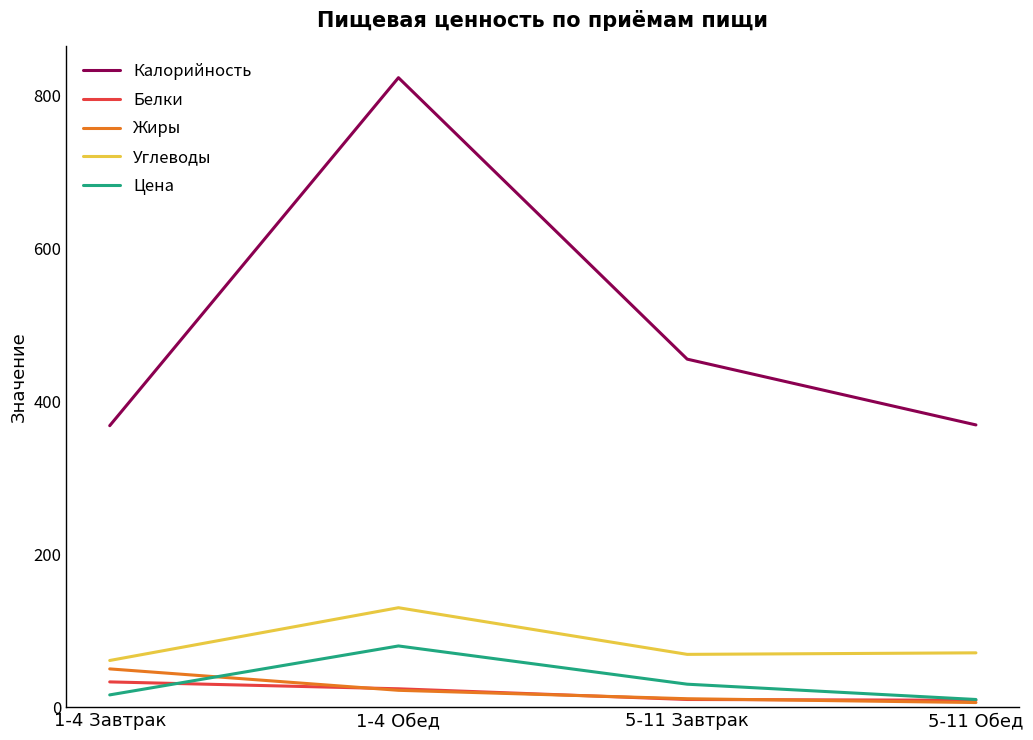

Is the value of Жиры at 1-4 Завтрак greater than the value of Белки at 1-4 Обед?

Yes